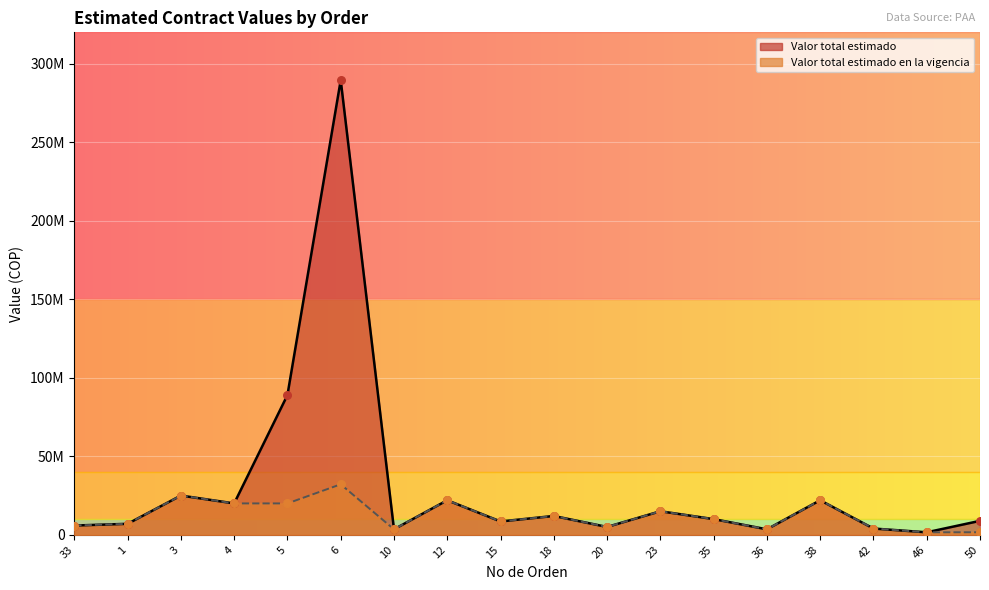

Is the value of Valor total estimado at 3 greater than the value of Valor total estimado en la vigencia at 38?

Yes